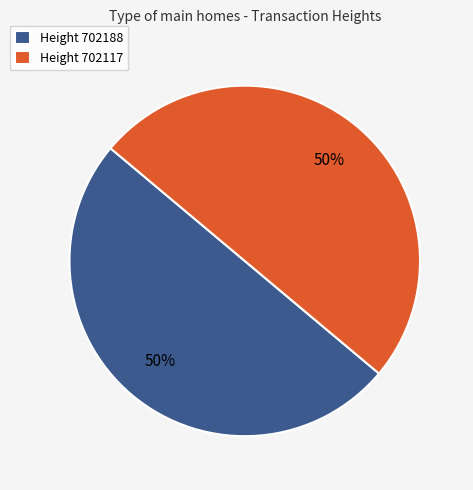

What percentage is the Height 702188 slice, to the nearest percent?

50%